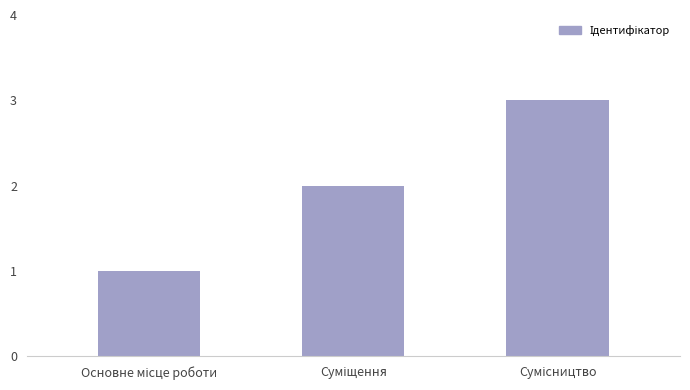

What is the sum of all values?

6